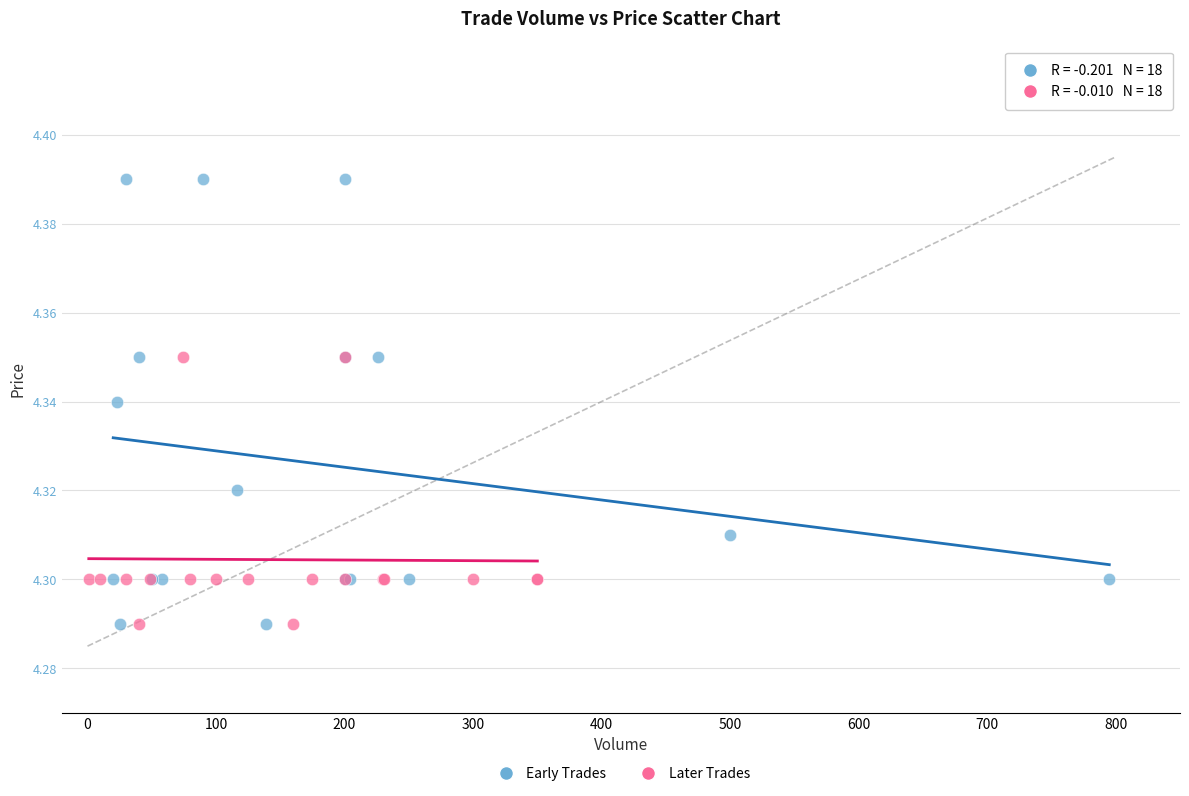

Which series has the largest Y range (max minus min)?

Early Trades